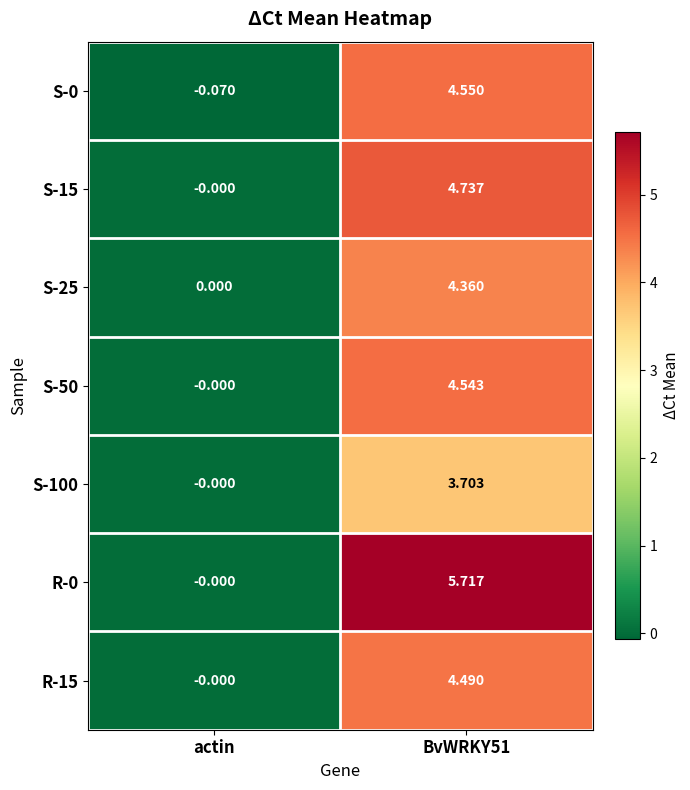

Which category has the highest value across all series?

BvWRKY51